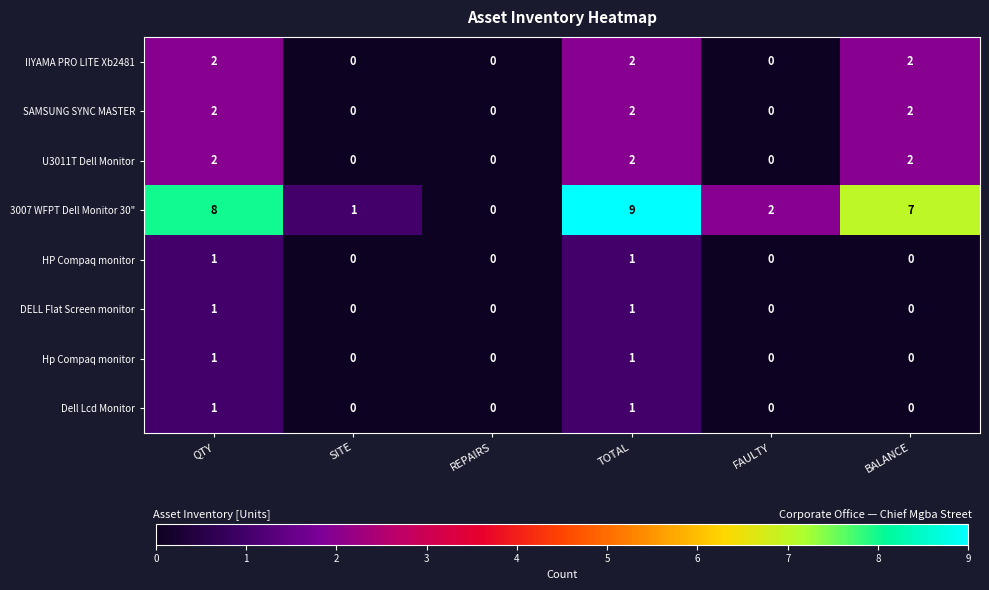

Which series has the largest total across all categories?

3007 WFPT Dell Monitor 30"